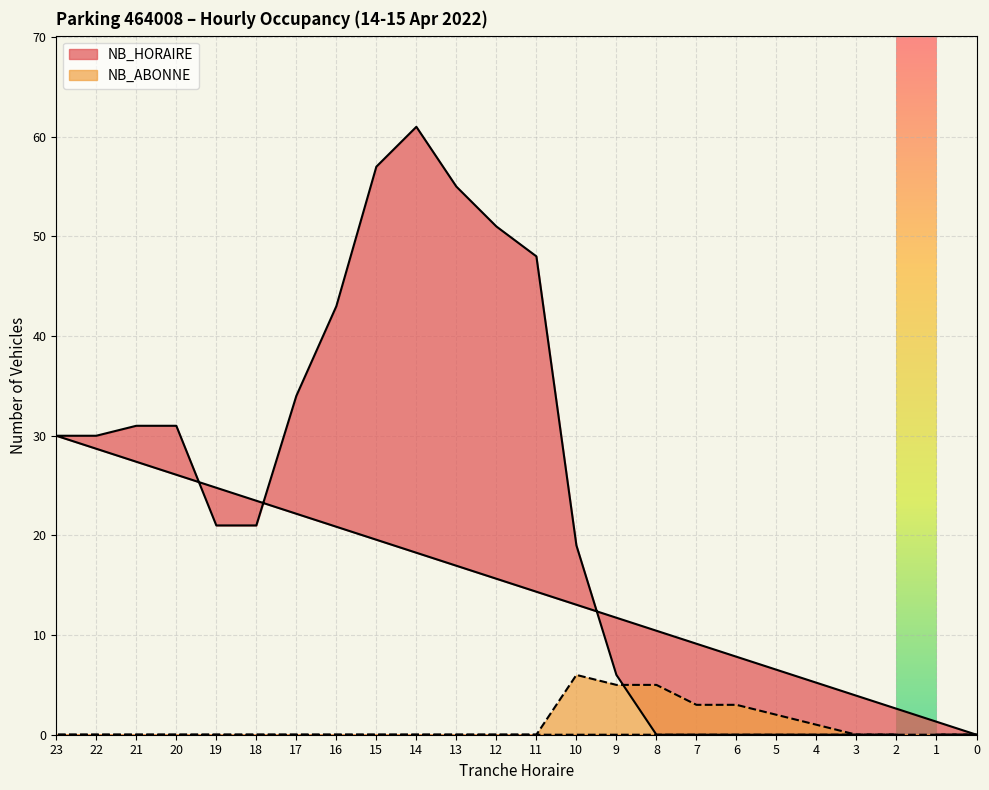

Where is the first local maximum for NB_HORAIRE?

14